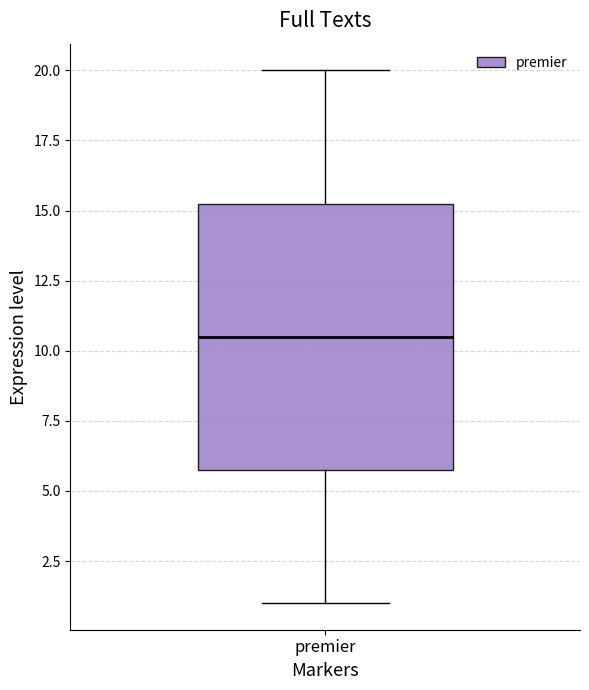

Read this box plot against the y-axis: the position of the median line, the range covered by the box, and the ends of both whiskers. The values are not printed on the chart, so give them approximately, as read against the axis.

median 10.5, box 6.0 to 15.5, whiskers 1.0 to 20.0